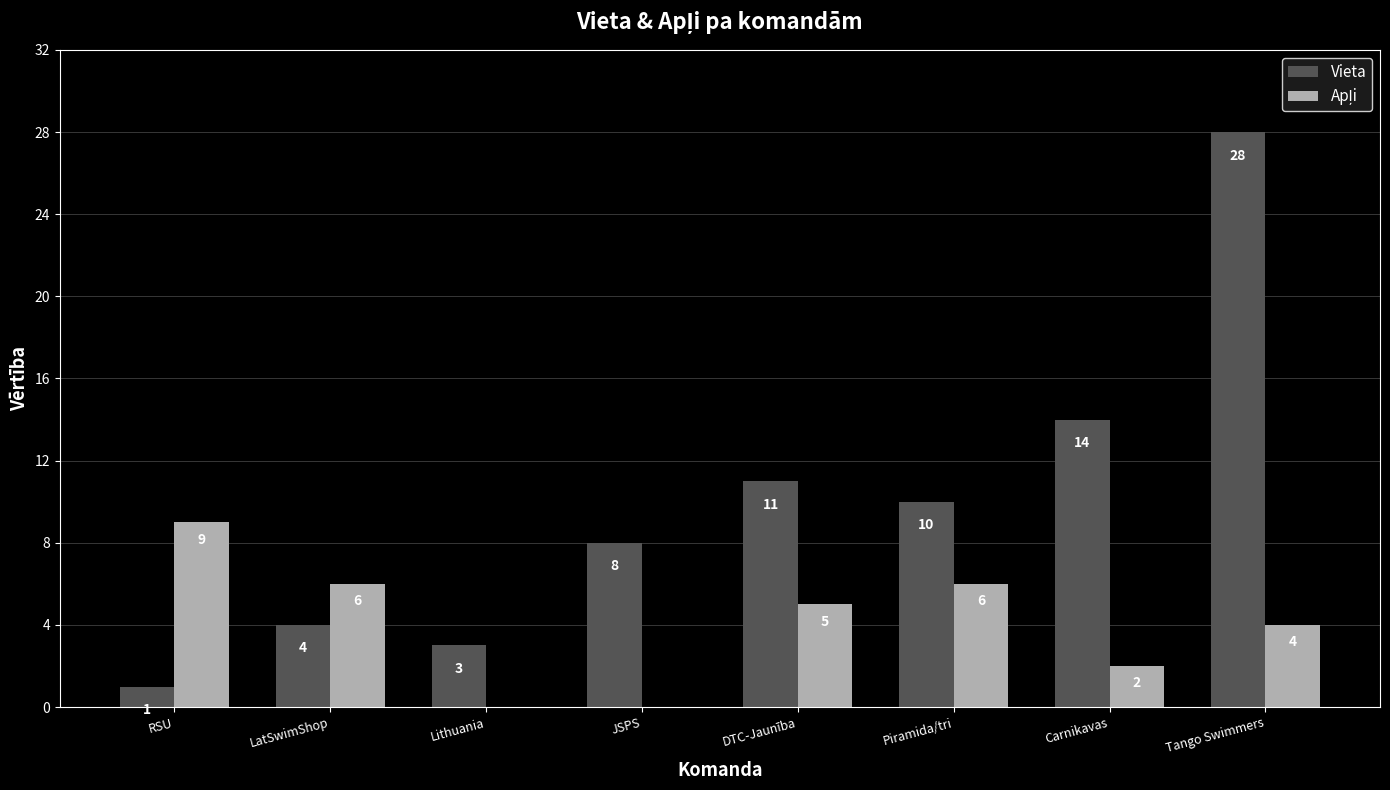

Which series changed the most between RSU and Piramida/tri?

Vieta